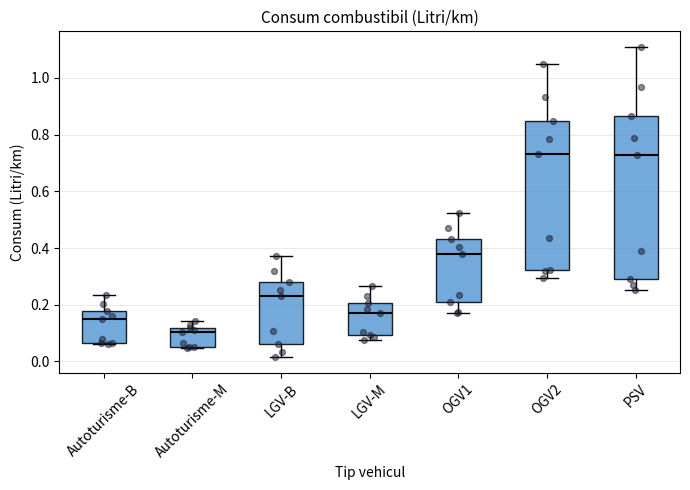

Which box's median line is the lowest?

Autoturisme-M